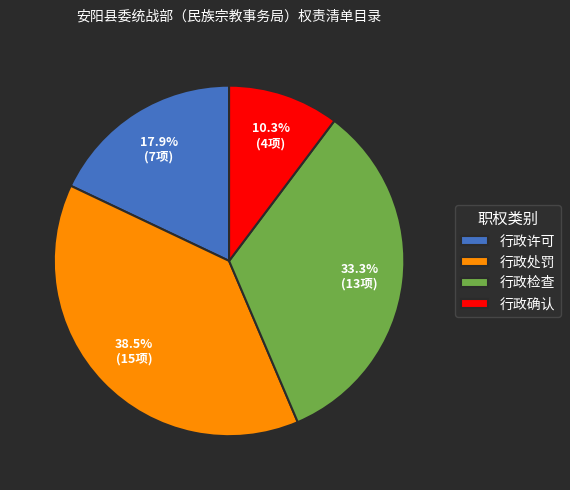

What is the total percentage of 行政许可 and 行政确认?

28.2%